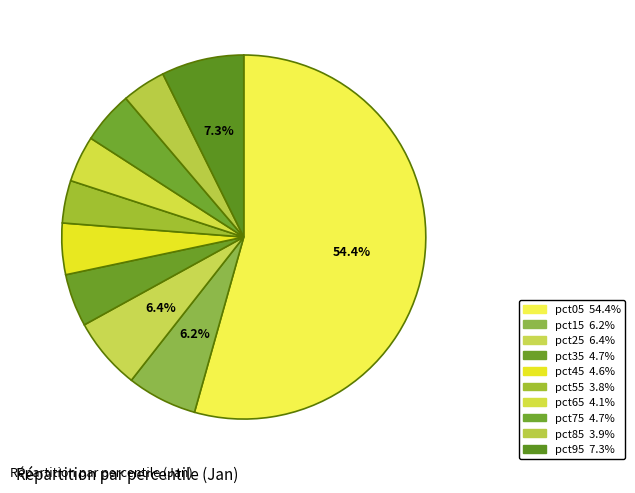

Between pct65 and pct55, which is larger?

pct65